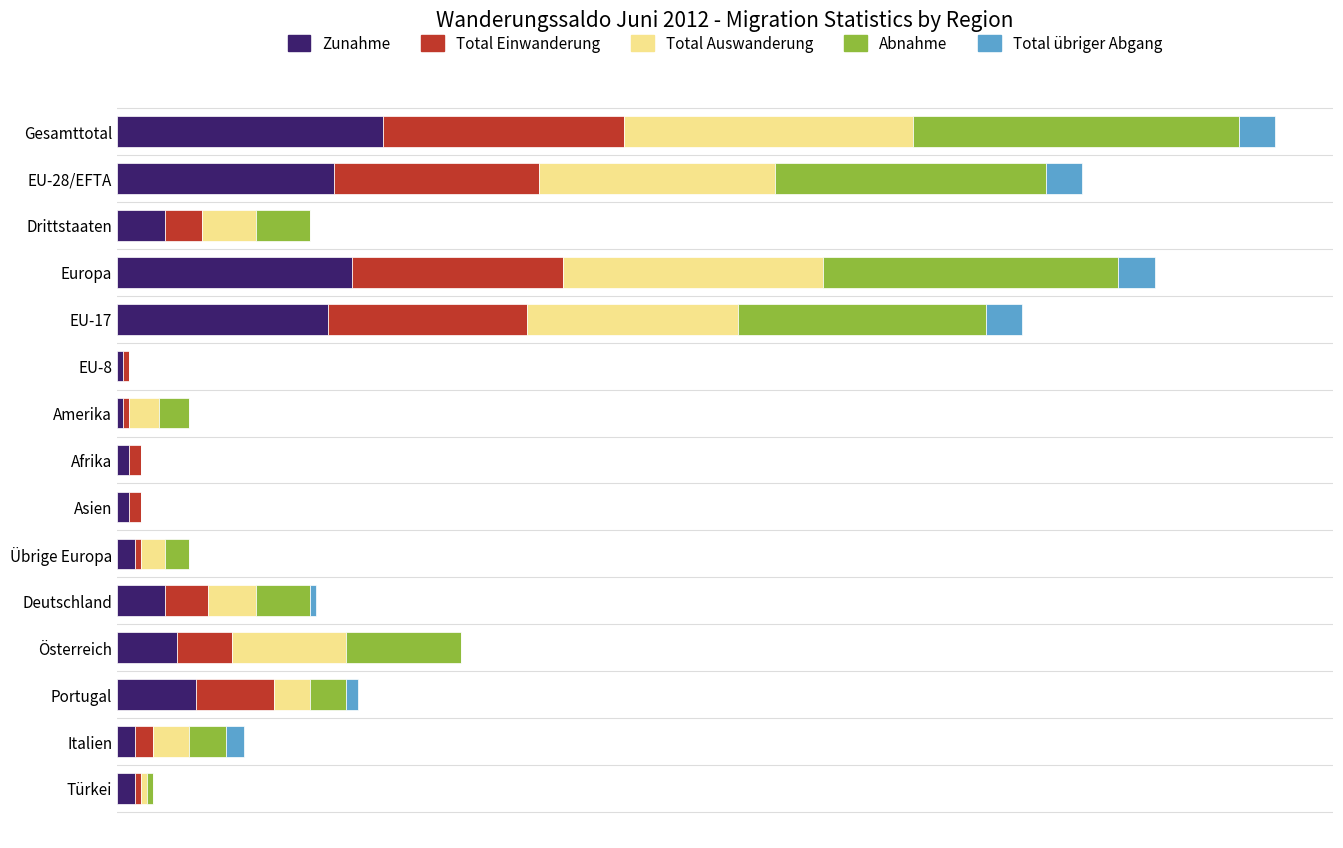

Reading left to right, extract all data points from this chart.

Zunahme: 44	36	8	39	35	1	1	2	2	3	8	10	13	3	3
Total Einwanderung: 40	34	6	35	33	1	1	2	2	1	7	9	13	3	1
Total Auswanderung: 48	39	9	43	35	0	5	0	0	4	8	19	6	6	1
Abnahme: 54	45	9	49	41	0	5	0	0	4	9	19	6	6	1
Total übriger Abgang: 6	6	0	6	6	0	0	0	0	0	1	0	2	3	0